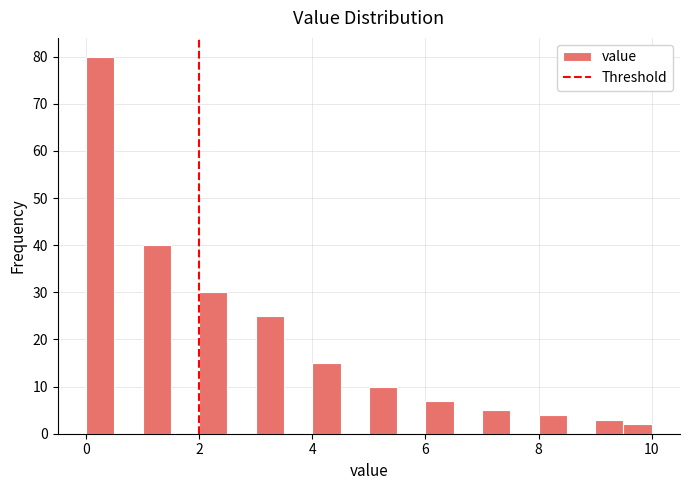

Read against the x-axis, roughly where is the centre of the tallest bar?

0.2